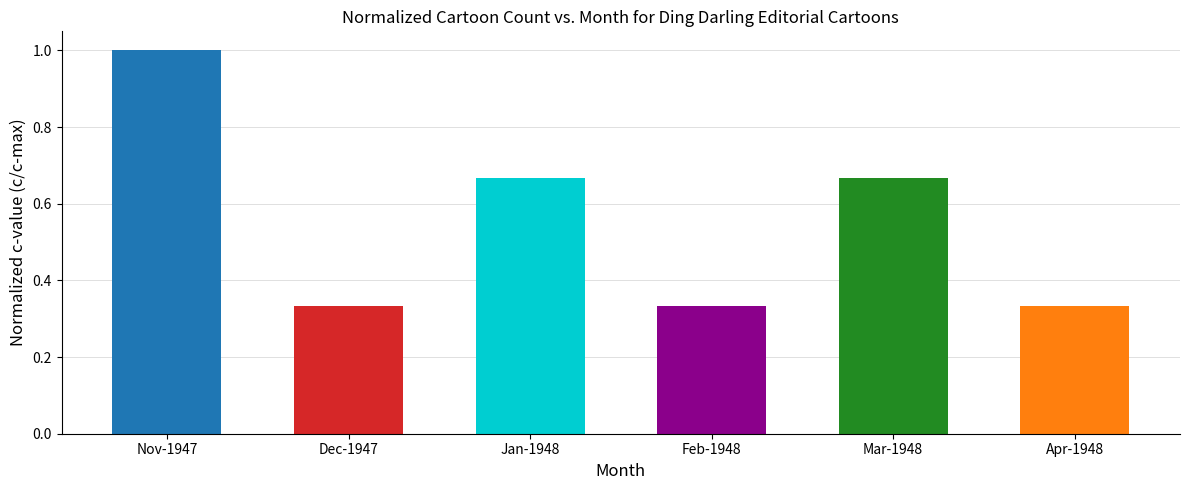

What is the sum of all values?

3.3